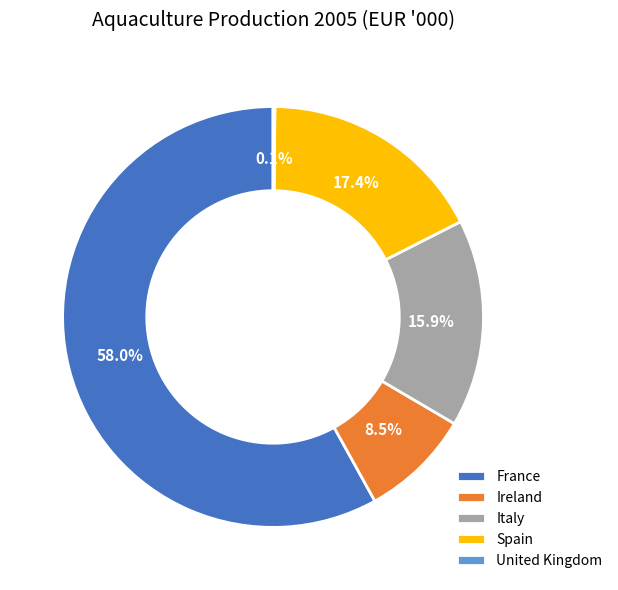

Does any single category account for the majority?

Yes